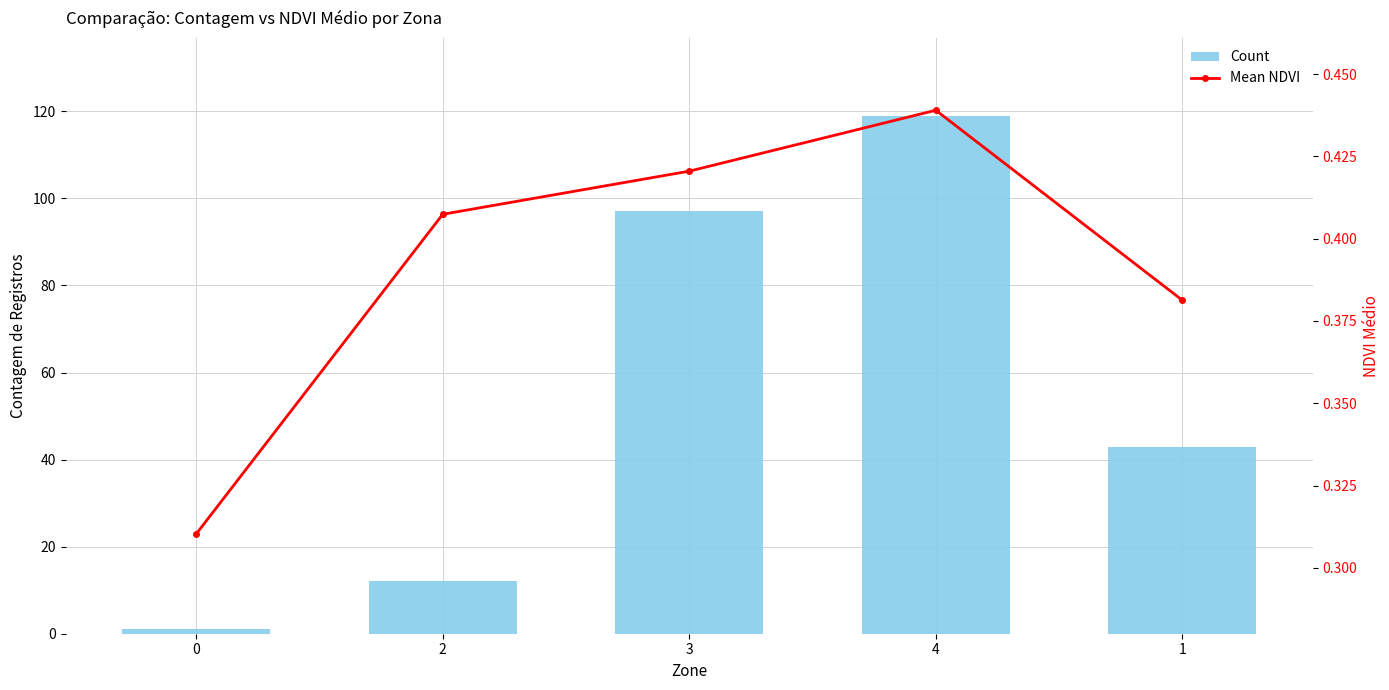

What is the average value of the Count series?

54.4